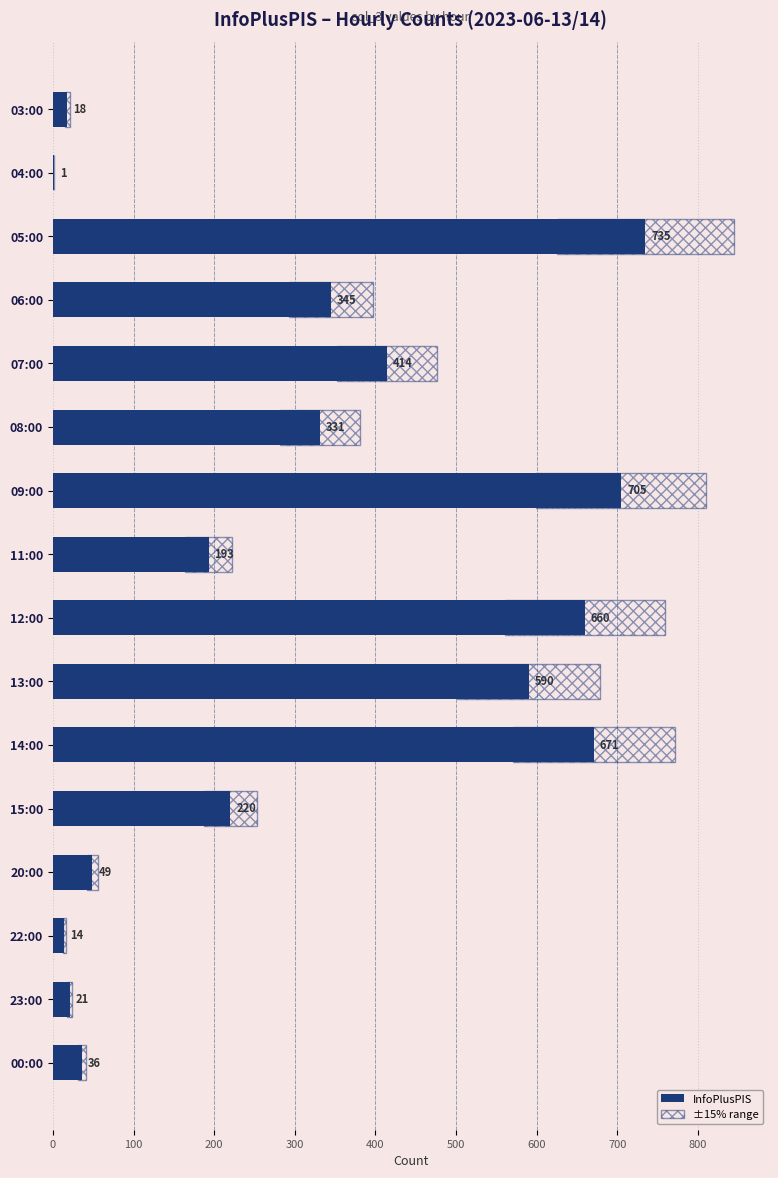

Rank the series by their maximum value, from highest to lowest.

InfoPlusPIS, ±15% range